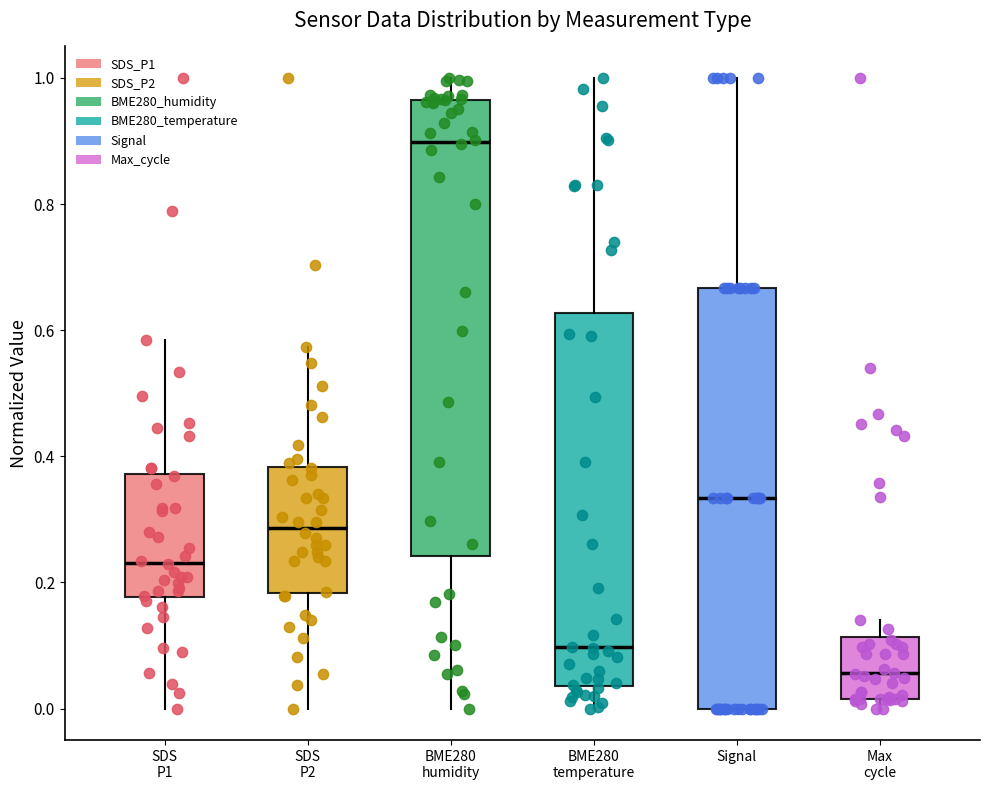

Reading left to right, transcribe this box plot: for each box, give where its median line is, the range the box spans, and where its two whiskers end, as read against the y-axis. The values are not printed on the chart, so give them approximately, as read against the axis.

SDS P1: median 0.24, box 0.18 to 0.38, whiskers 0.00 to 0.58
SDS P2: median 0.28, box 0.18 to 0.38, whiskers 0.00 to 0.58
BME280 humidity: median 0.90, box 0.24 to 0.96, whiskers 0.00 to 1.00
BME280 temperature: median 0.10, box 0.04 to 0.62, whiskers 0.00 to 1.00
Signal: median 0.34, box 0.00 to 0.66, whiskers 0.00 to 1.00
Max cycle: median 0.06, box 0.02 to 0.12, whiskers 0.00 to 0.14